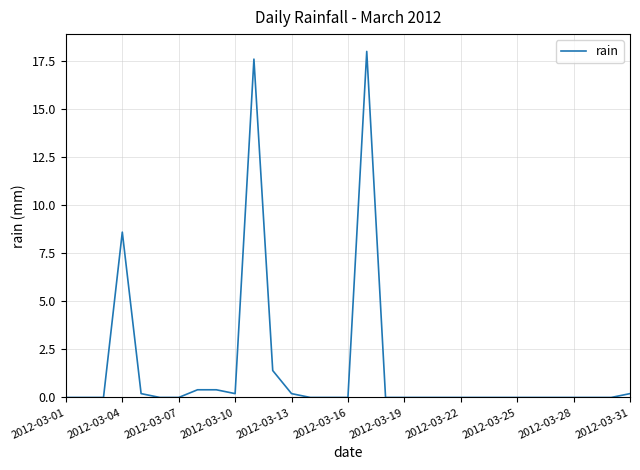

How many lines are shown in the chart?

1